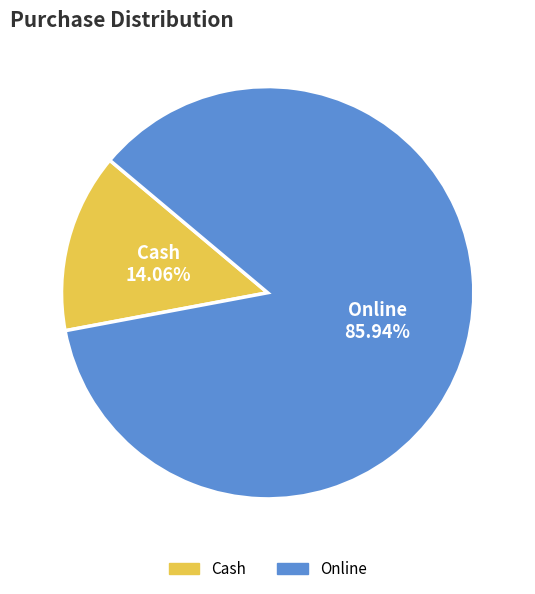

What percentage is NOT represented by Cash?

85.9%